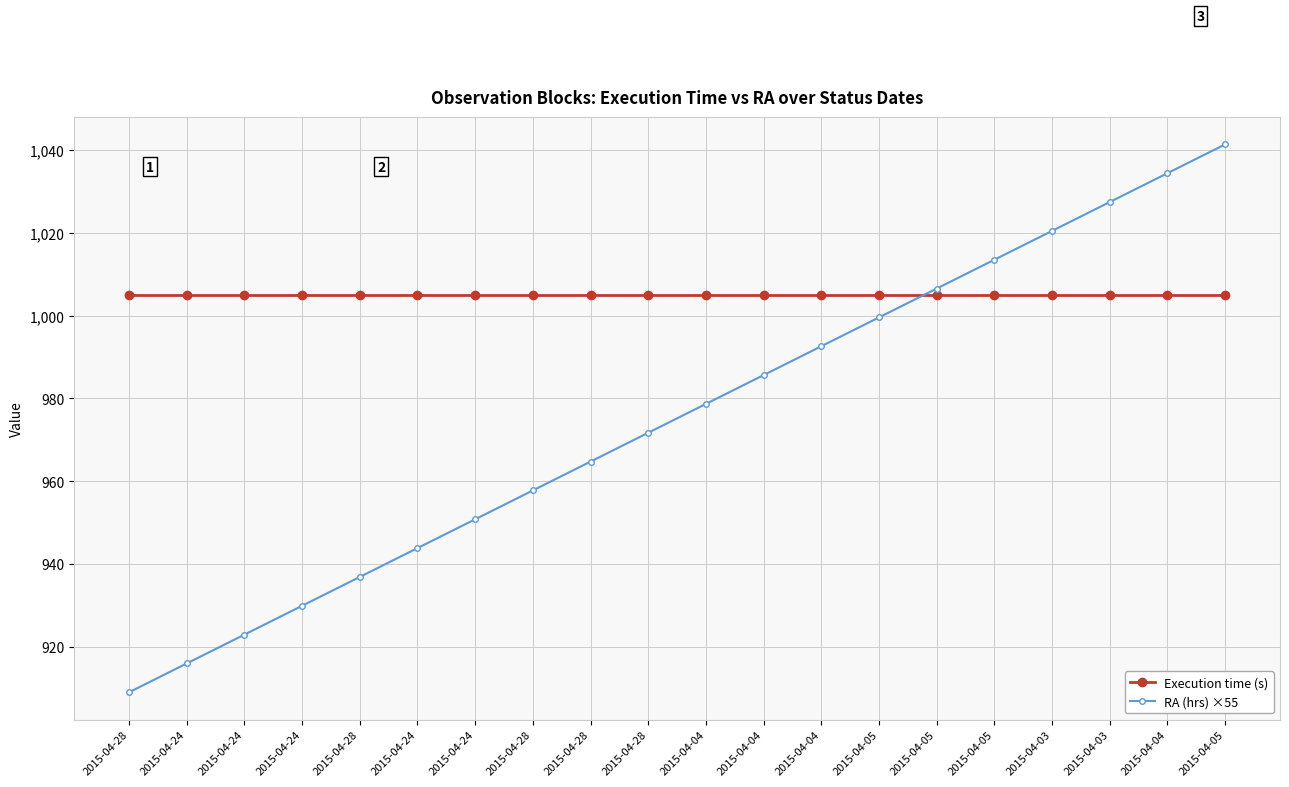

Is this an area chart (filled region under the line)?

No